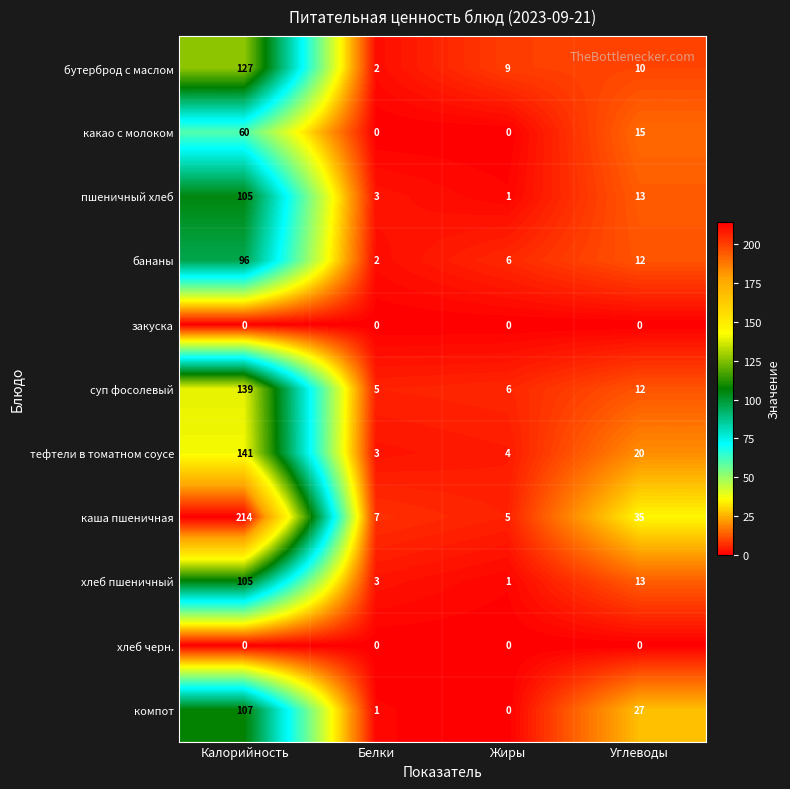

Which series has the largest total across all categories?

каша пшеничная